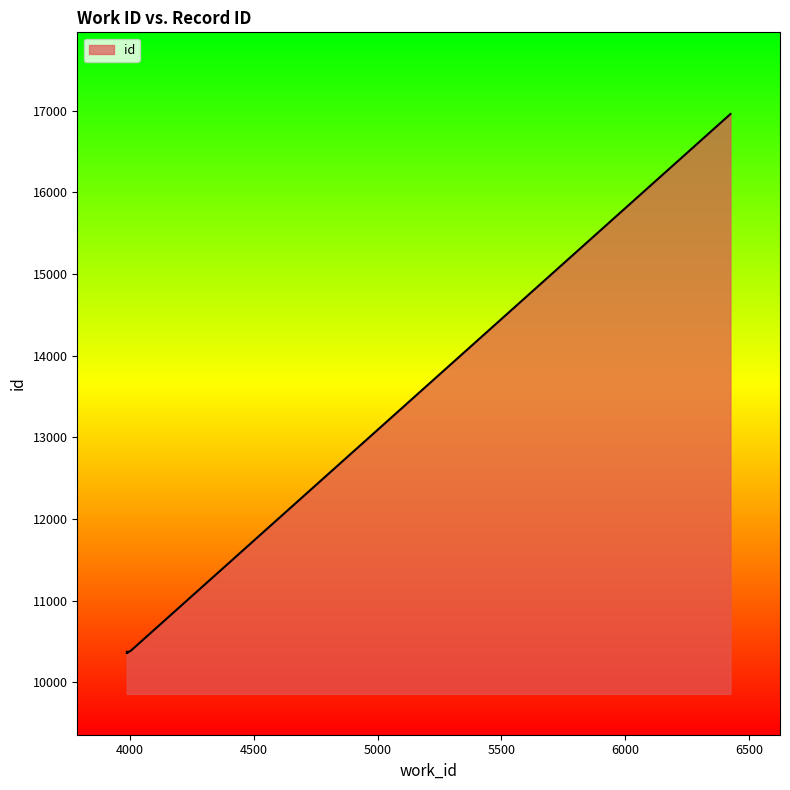

Which label corresponds to the largest value in the chart?

6424